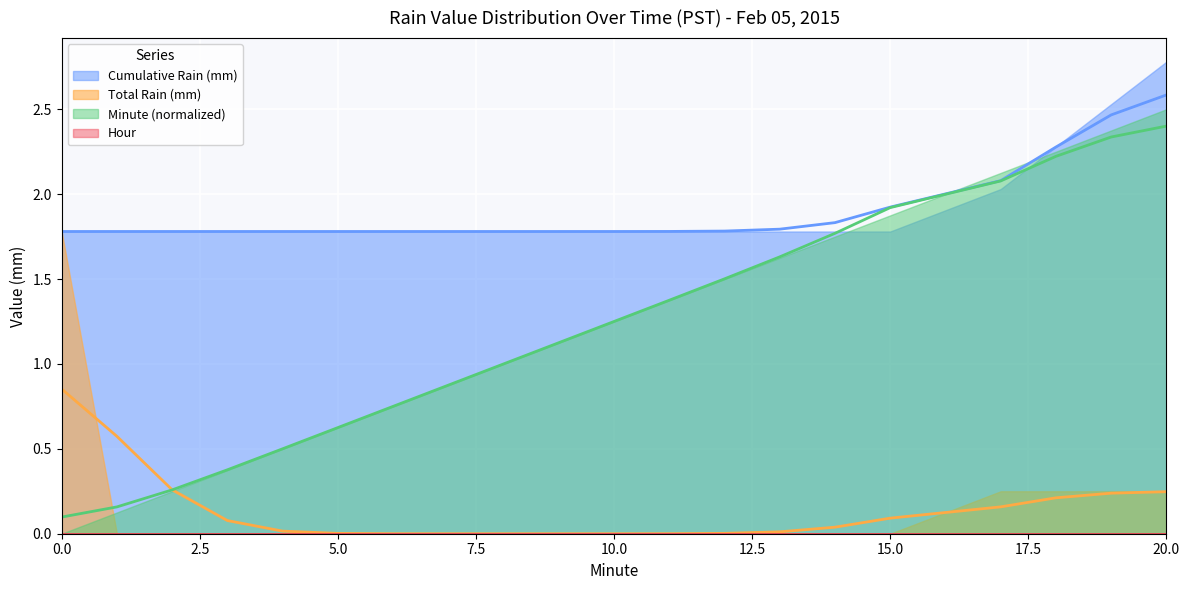

Where is Minute Bin nearest to the value 1?

8